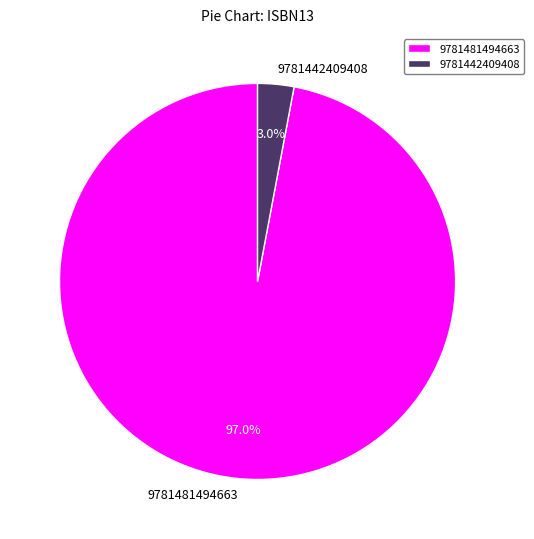

What percentage do 9781442409408 and 9781481494663 together represent?

100.0%